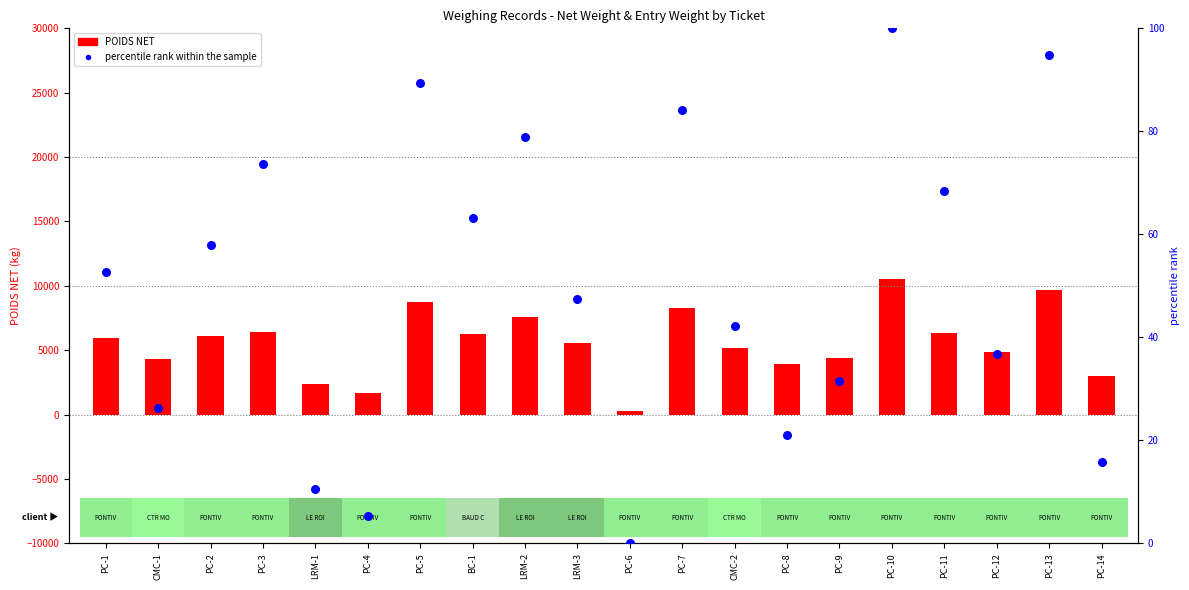

At which category is the sum across all series the highest?

PC-10